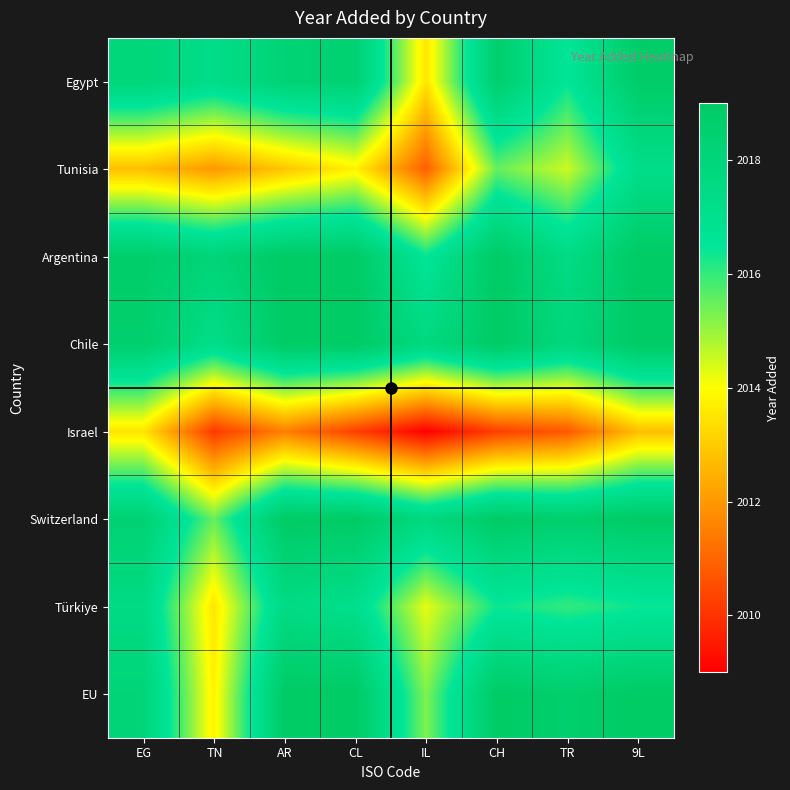

Between TR and AR, which is larger?

AR